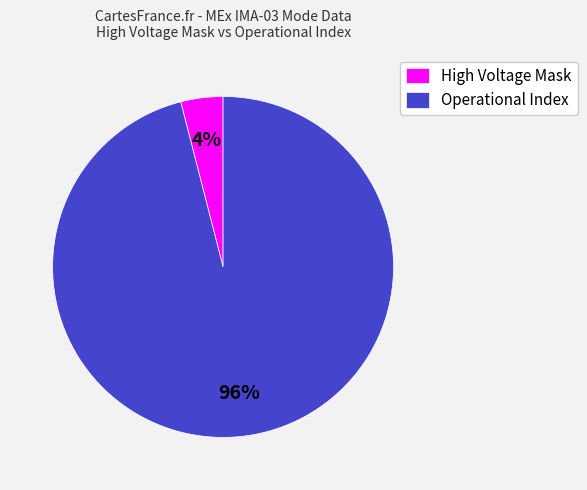

To the nearest percent, what portion does Operational Index represent?

96%